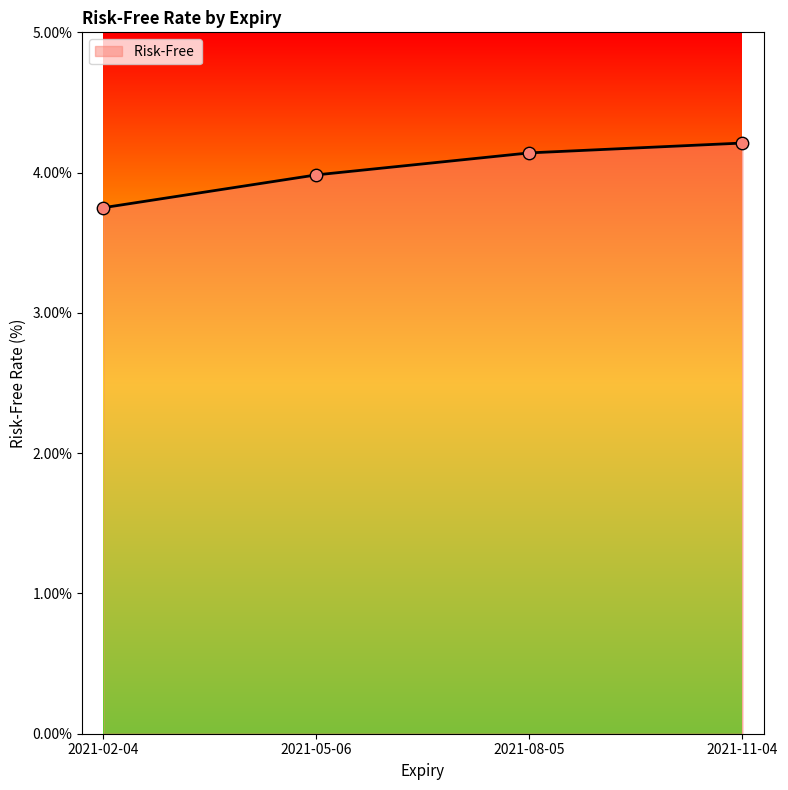

What is the ratio of the value at 2021-05-06 to the value at 2021-11-04?

0.9